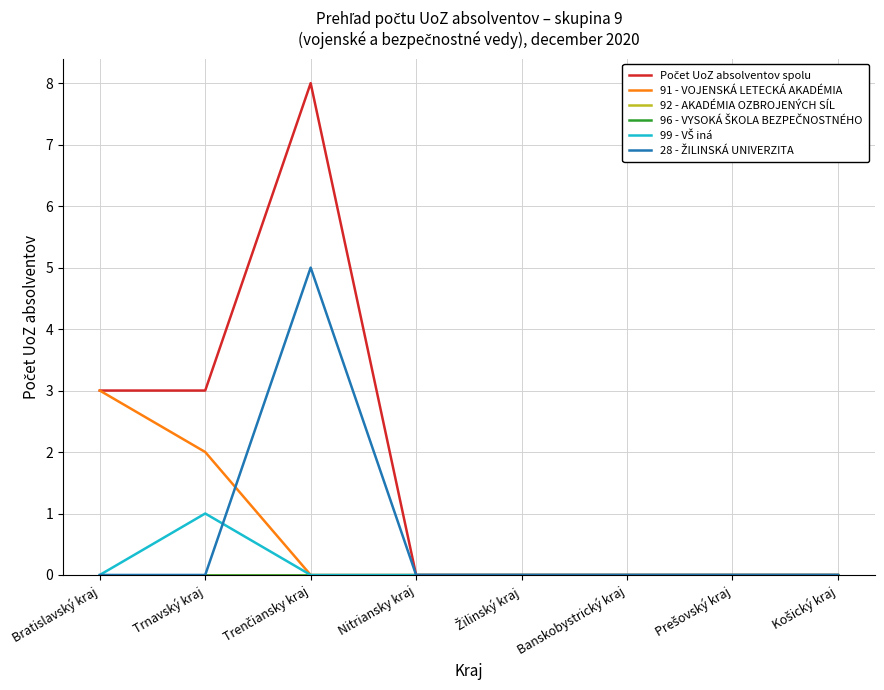

Does the chart have visible grid lines?

Yes